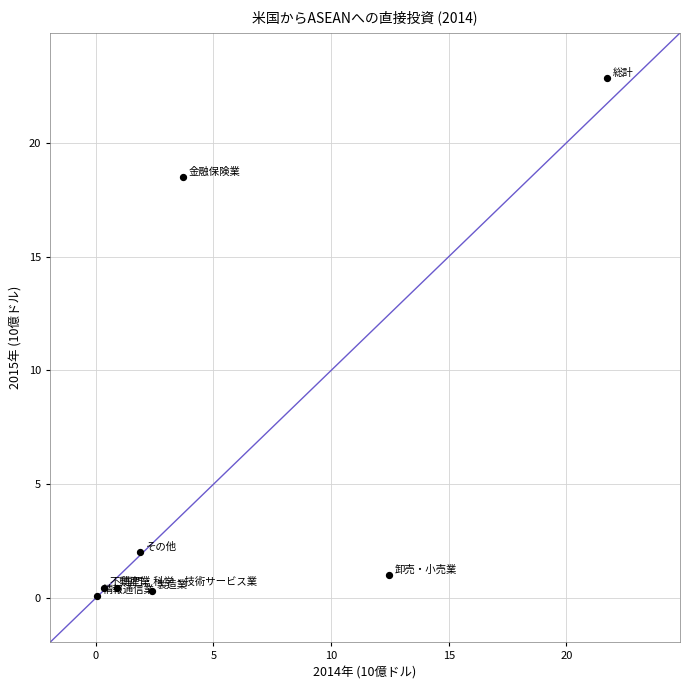

What is the average X value?

5.4